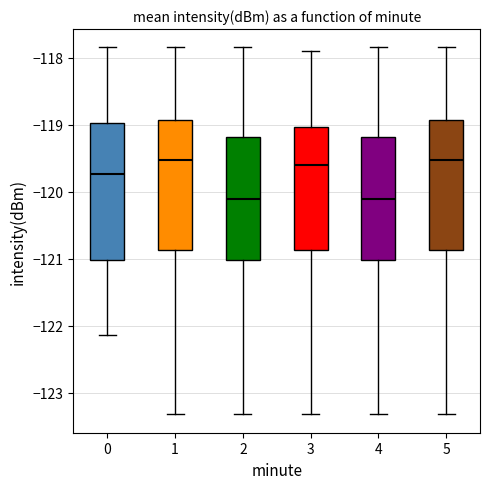

Reading left to right, read every box against the y-axis: the position of its median line, the range the box covers, and the ends of its whiskers. The values are not printed on the chart, so give them approximately, as read against the axis.

0: median -119.7, box -121.0 to -119.0, whiskers -122.1 to -117.8
1: median -119.5, box -120.9 to -118.9, whiskers -123.3 to -117.8
2: median -120.1, box -121.0 to -119.2, whiskers -123.3 to -117.8
3: median -119.6, box -120.9 to -119.0, whiskers -123.3 to -117.9
4: median -120.1, box -121.0 to -119.2, whiskers -123.3 to -117.8
5: median -119.5, box -120.9 to -118.9, whiskers -123.3 to -117.8